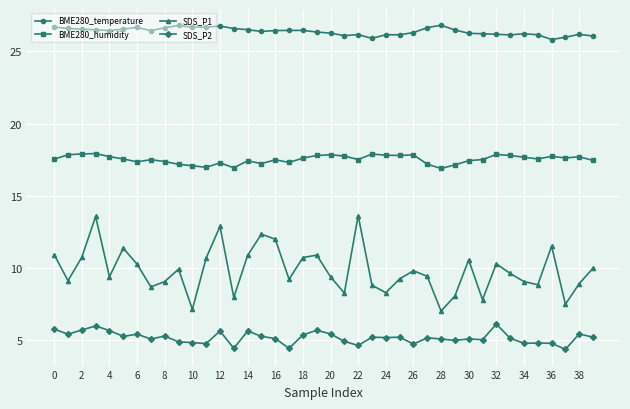

How many lines are shown in the chart?

4